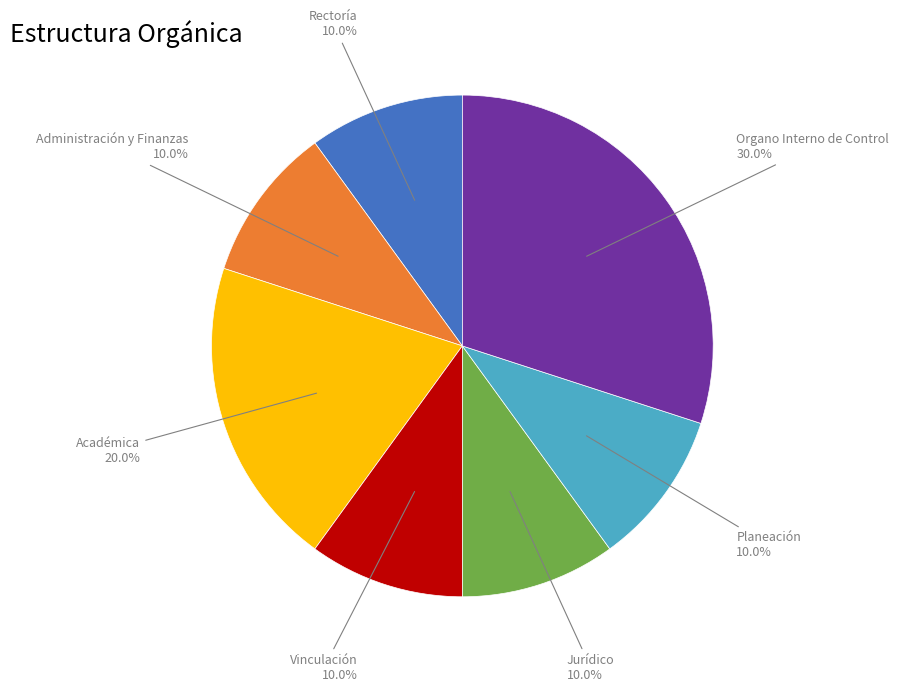

Combined, what portion of the pie is Jurídico and Planeación?

20.0%